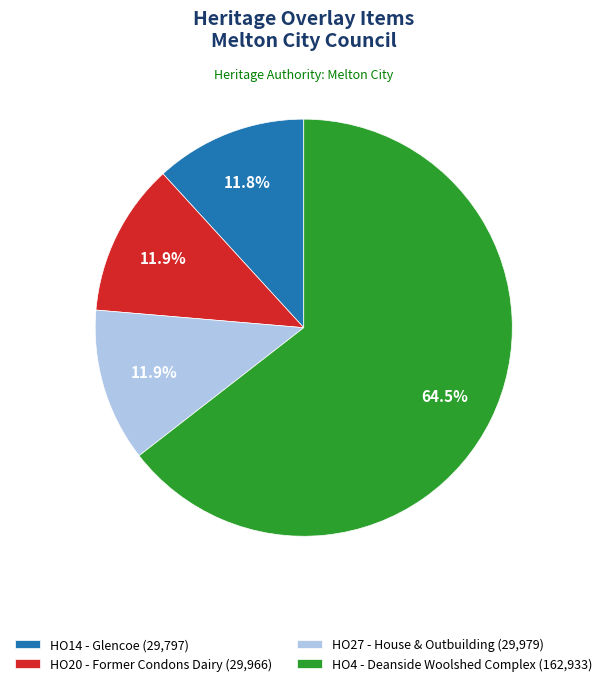

Approximately how many times larger is the value at HO4 - Deanside Woolshed Complex (162,933) compared to HO20 - Former Condons Dairy (29,966)?

5.4